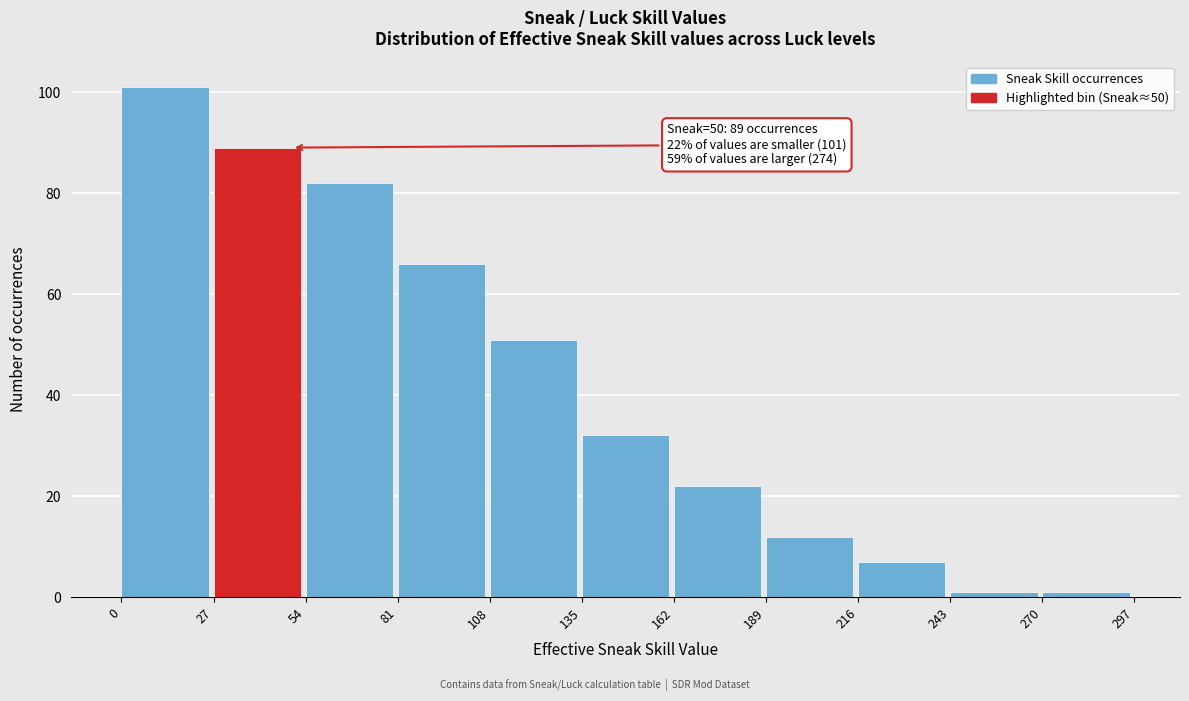

Over which range of the x-axis is the bar tallest?

0 to 27